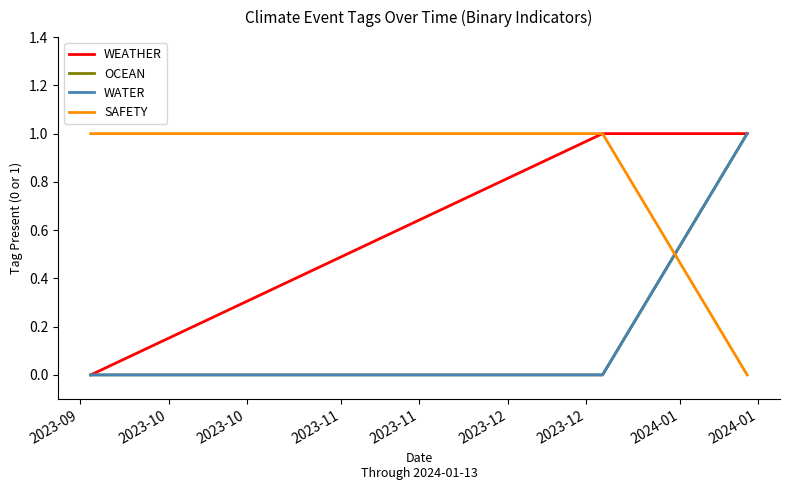

Does the chart have visible grid lines?

No